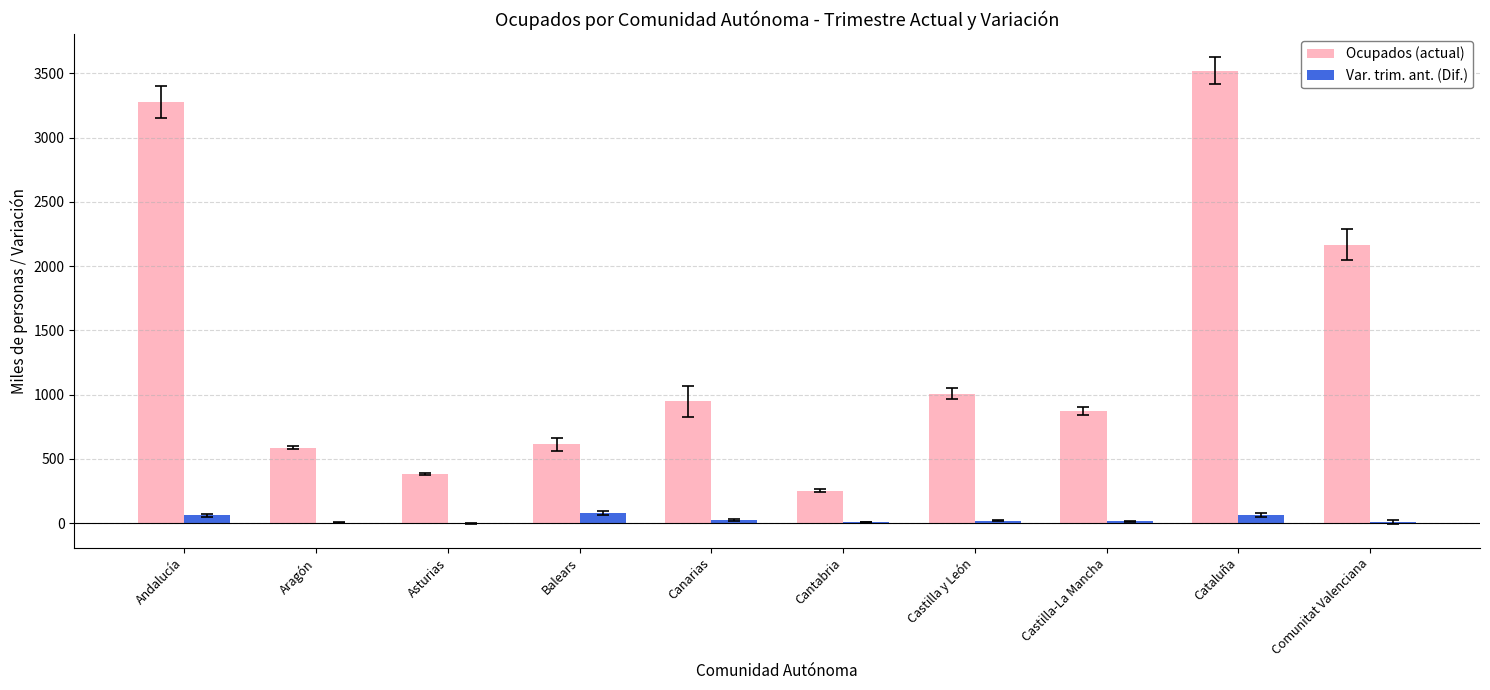

How many groups of bars are there?

10